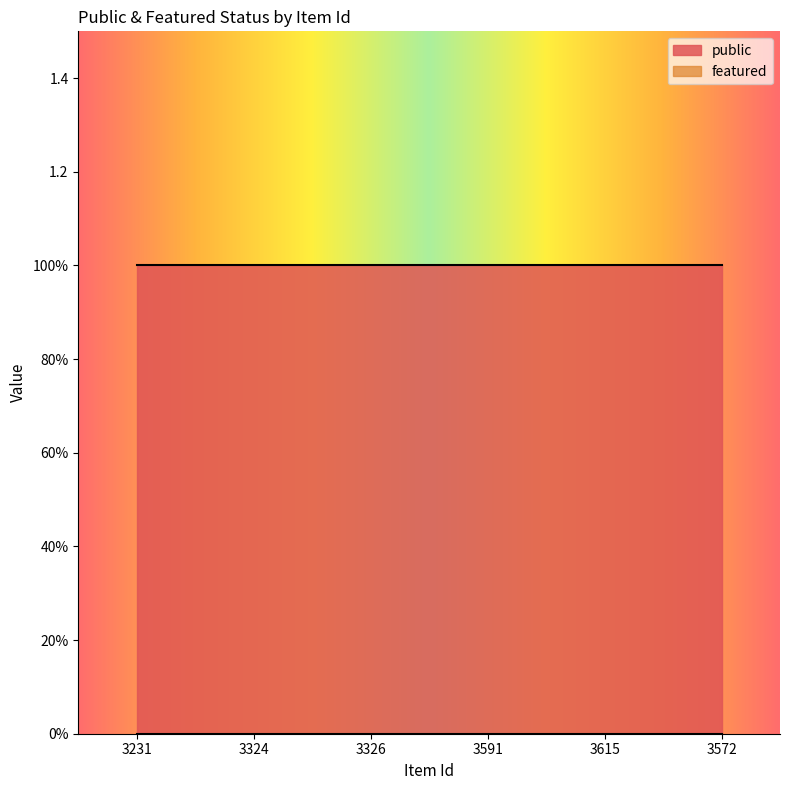

True or false: featured and public cross at least once.

False